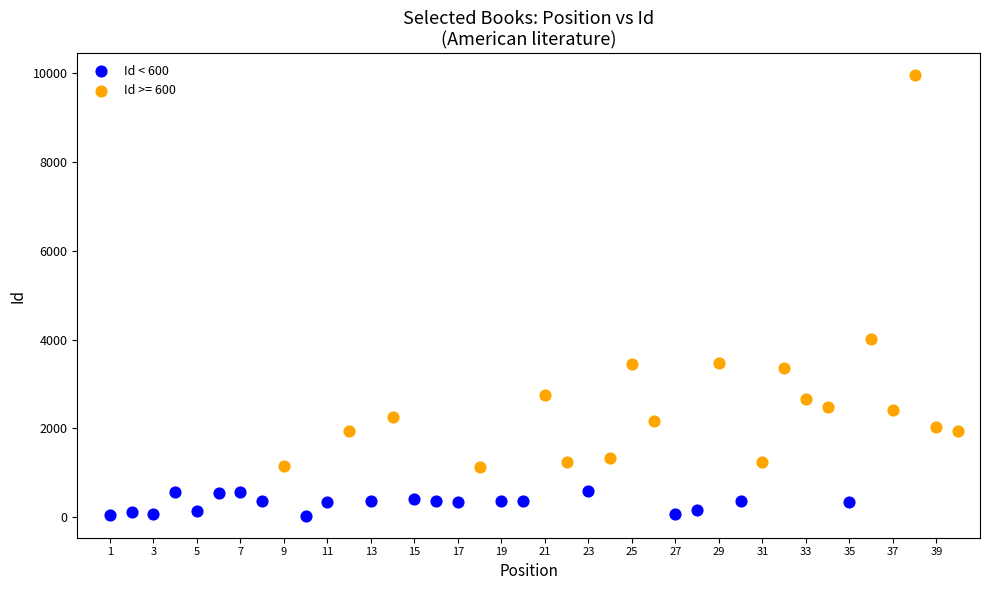

Which series has the widest spread of Y values?

Id >= 600